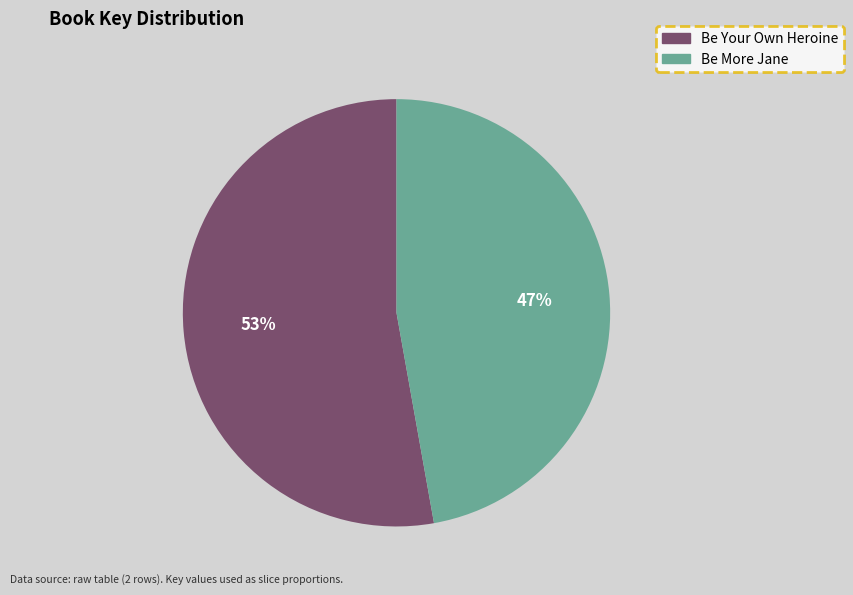

What is the smallest slice in the pie chart?

Be More Jane